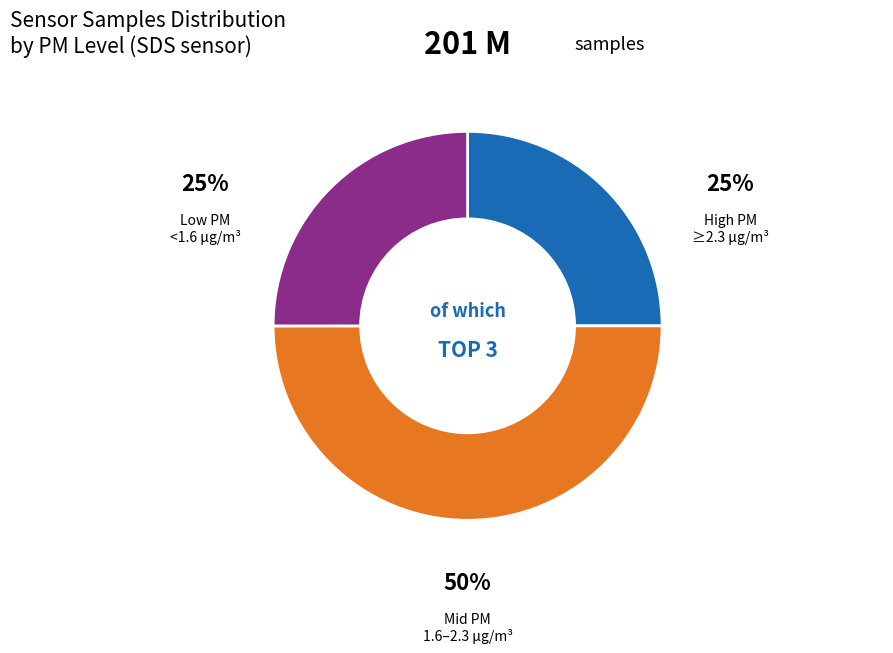

To the nearest percent, what is the difference between the largest and smallest slice percentages?

25%